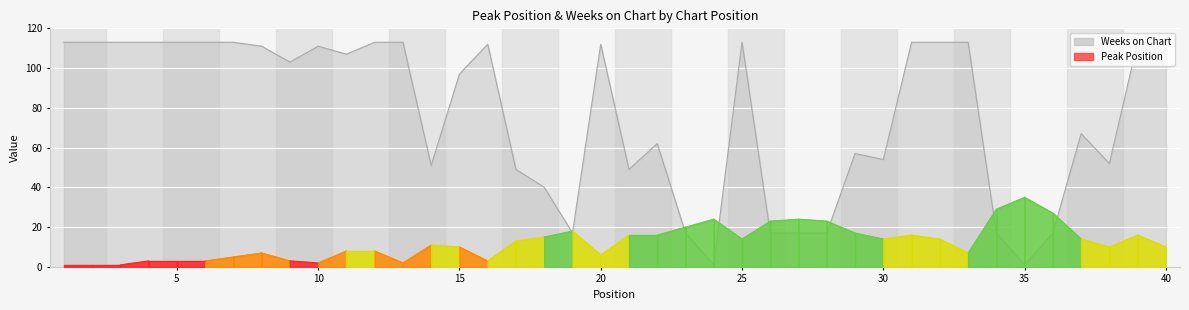

What is the difference between the maximum and minimum values?

112